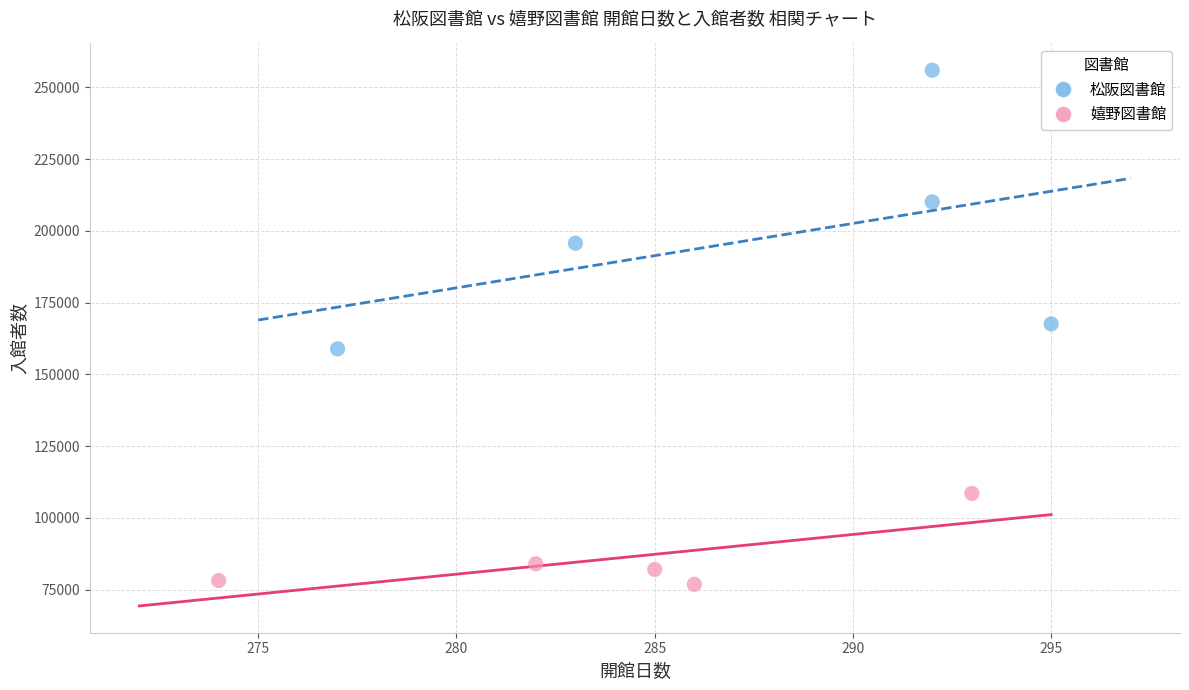

Which series reaches the minimum Y coordinate?

嬉野図書館